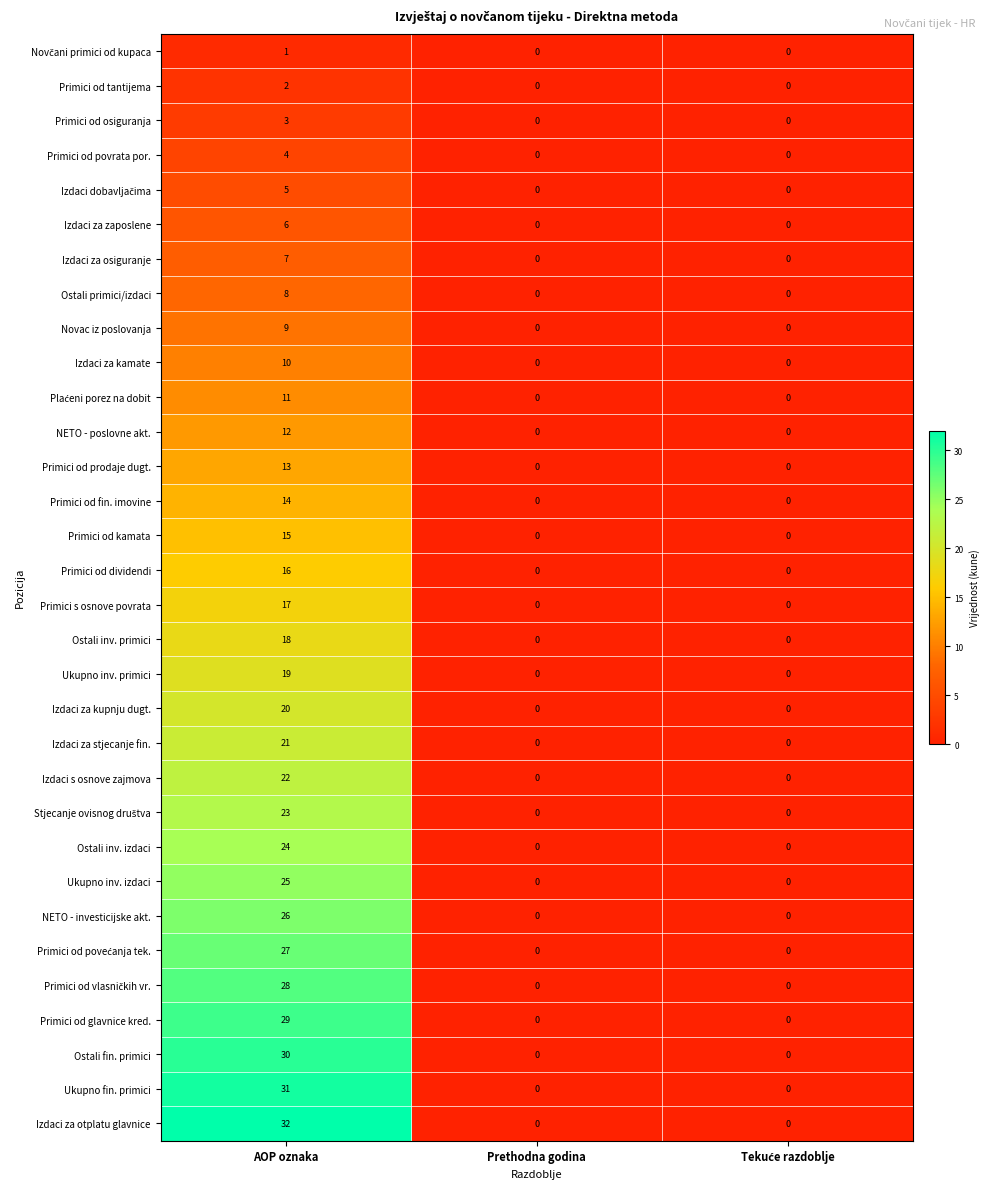

Which series has the largest total across all categories?

Izdaci za otplatu glavnice